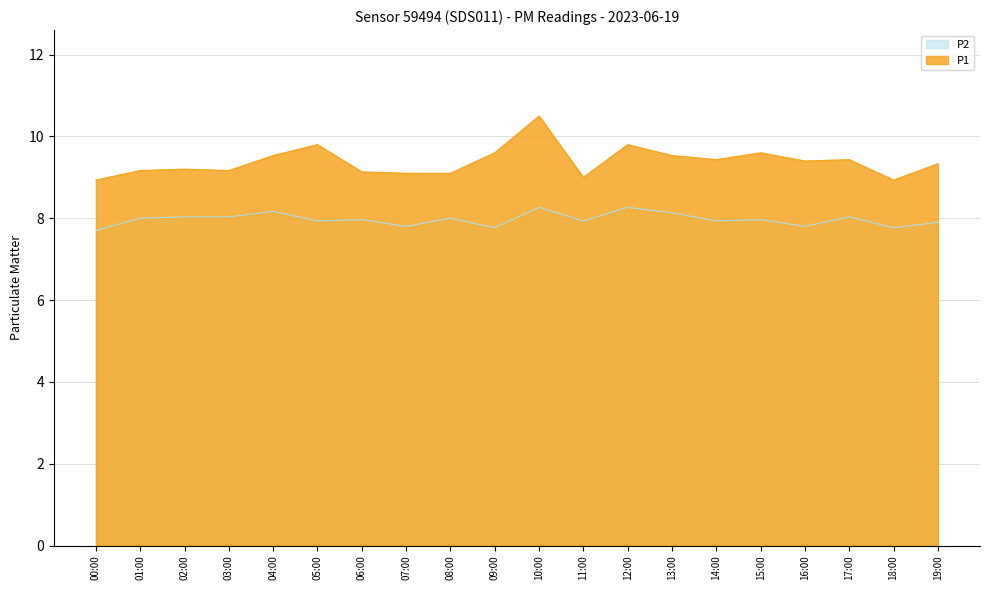

What position from the left is 03:00?

4